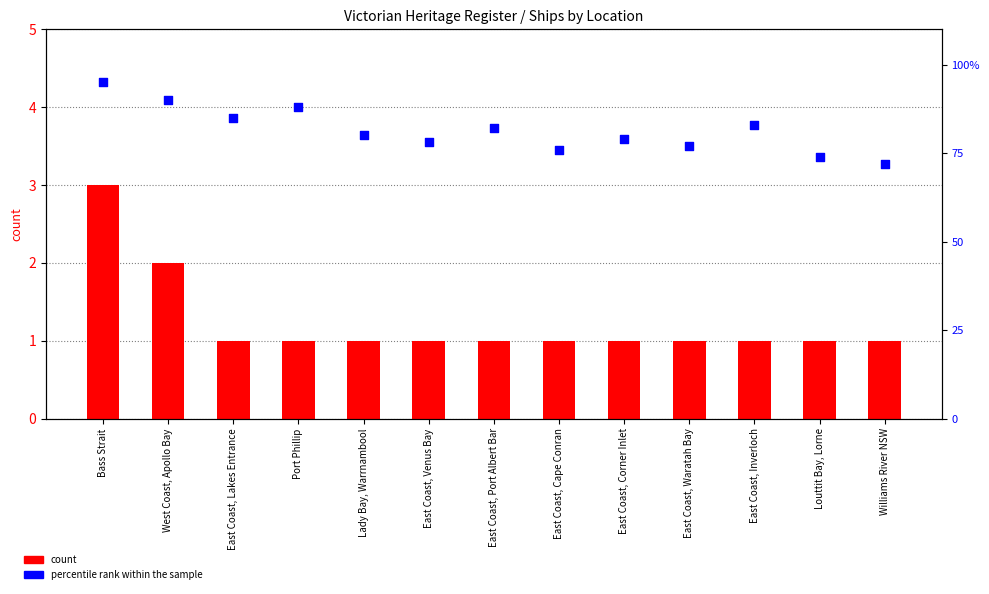

At which category is the sum across all series the highest?

Bass Strait